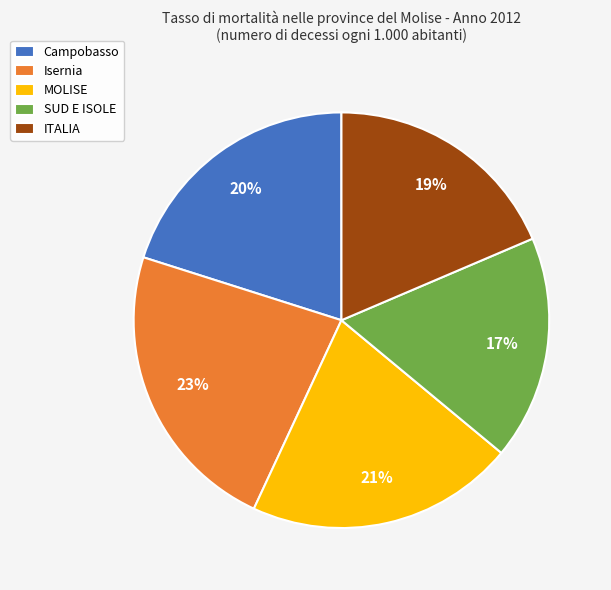

To the nearest percent, what is the average slice percentage?

20%